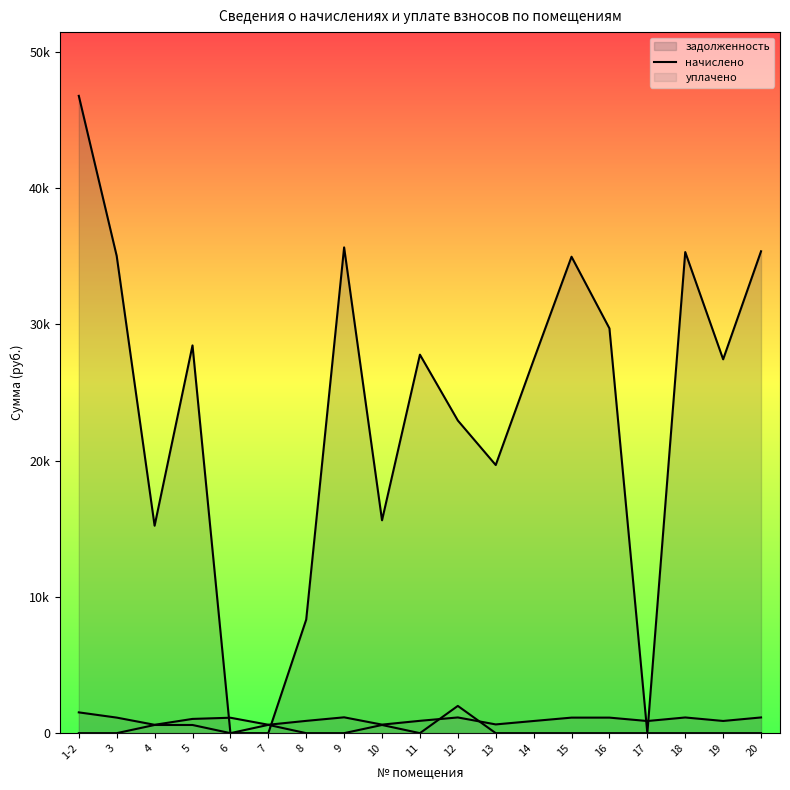

What are all the series names shown in the legend?

задолженность (линия), начислено (линия), уплачено (линия)